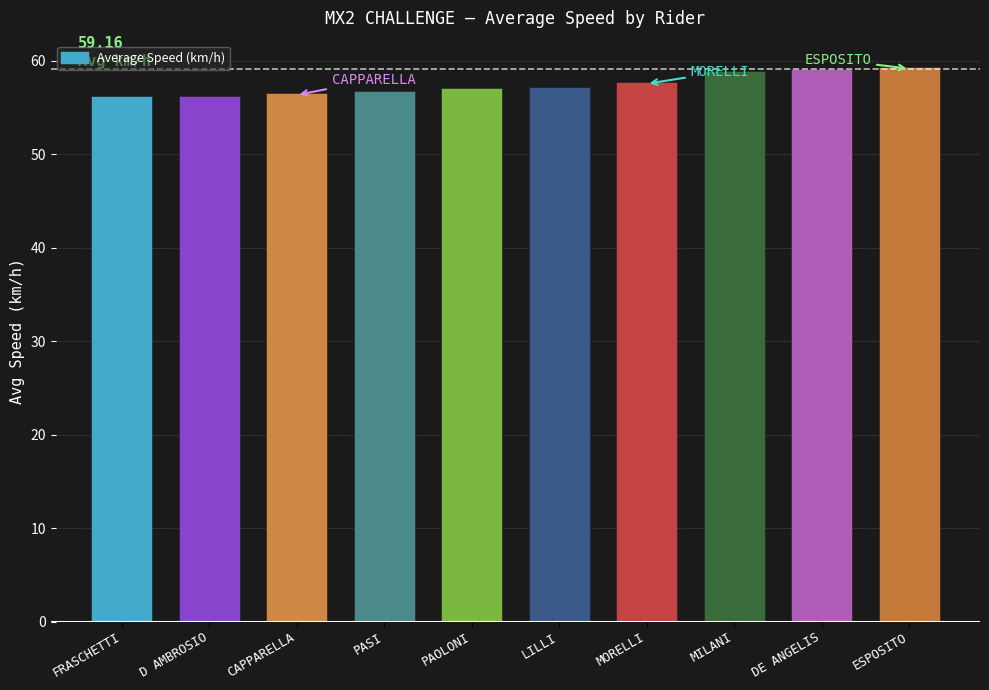

What is the change in value from PAOLONI to LILLI?

+0.1